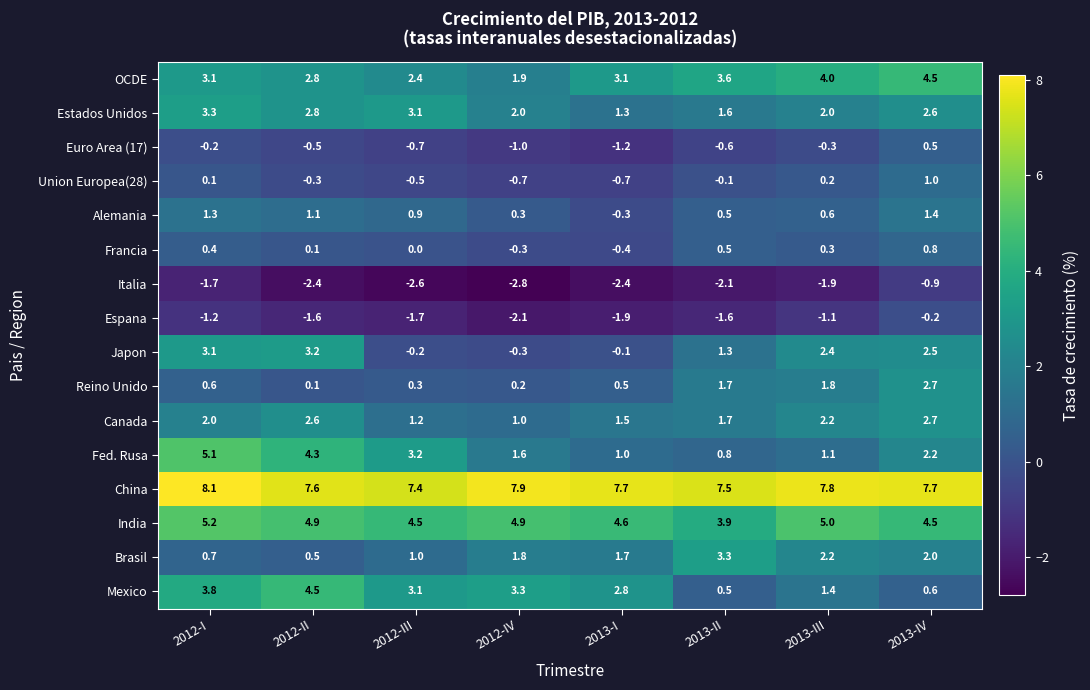

Which series has the largest total across all categories?

China